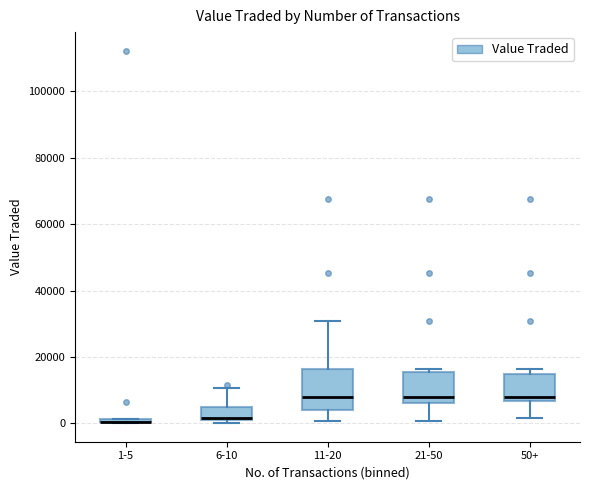

Where is the lower edge of the box for 50+ on the y-axis? The values are not printed on the chart, so give them approximately, as read against the axis.

6000